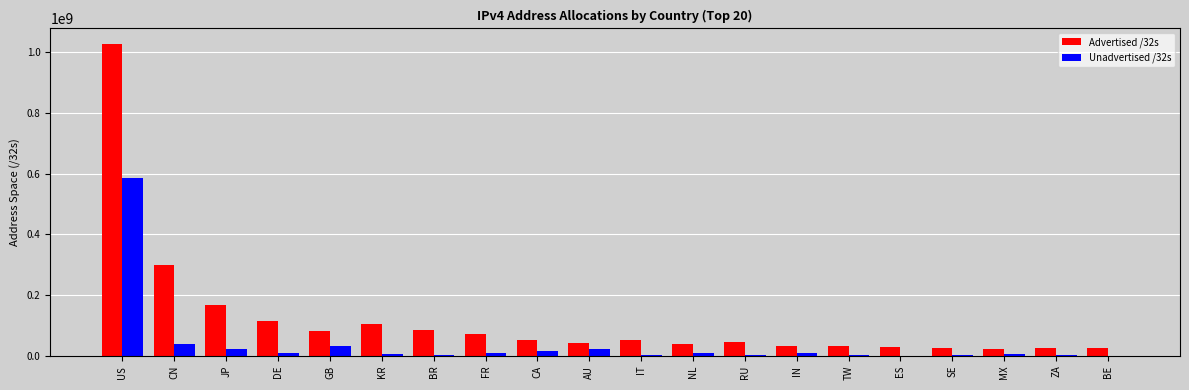

What are all the series names shown in the legend?

Advertised /32s, Unadvertised /32s